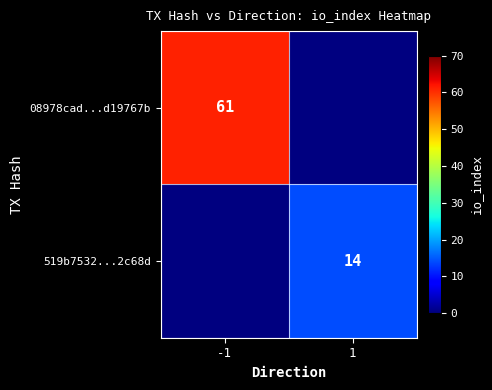

Is the value of 08978cad...d19767b at -1 greater than the value of 519b7532...2c68d at 1?

Yes